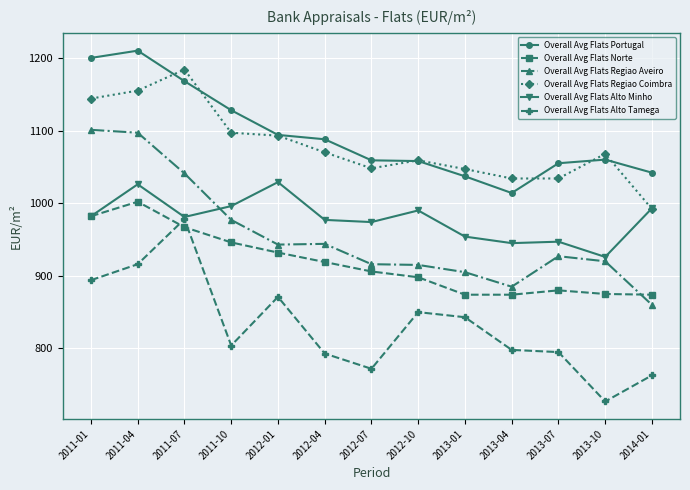

Which series has the largest total across all categories?

Overall Avg Flats Portugal